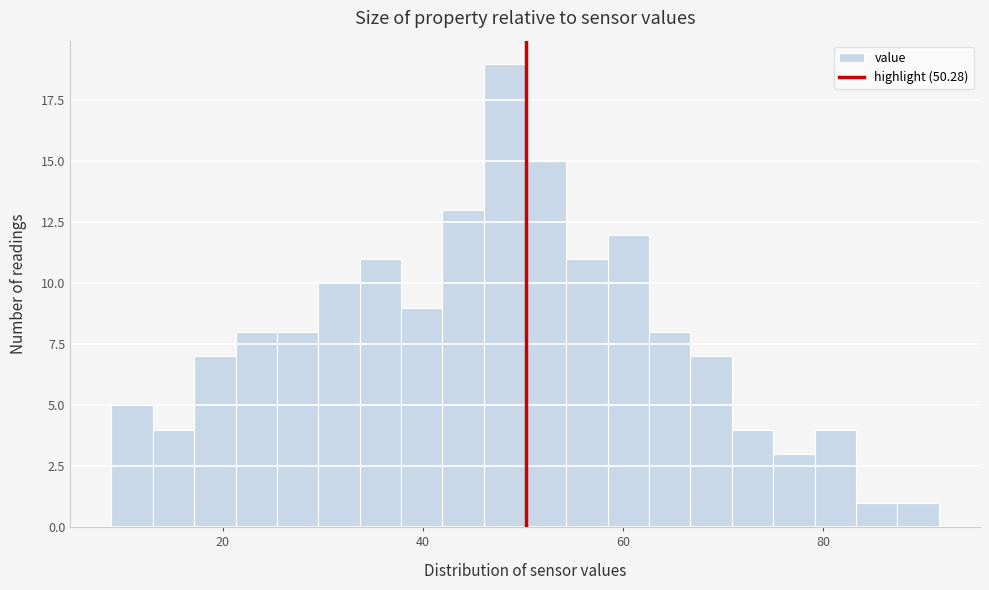

Read against the x-axis, roughly where is the centre of the tallest bar?

48